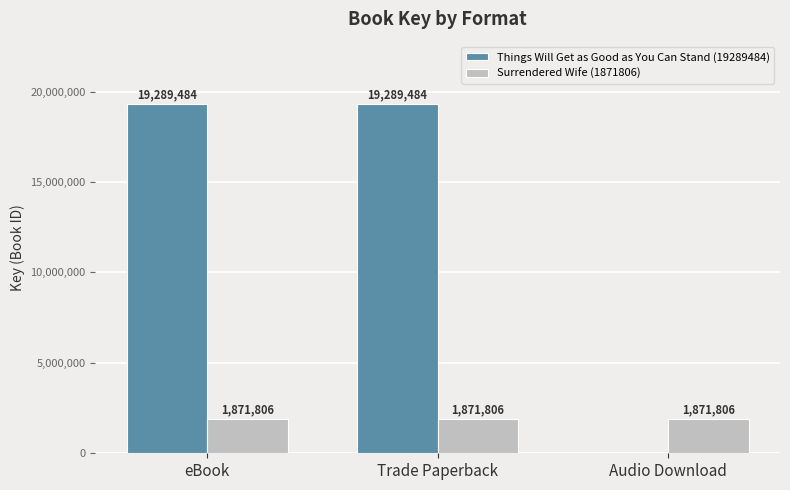

How many groups of bars are there?

3